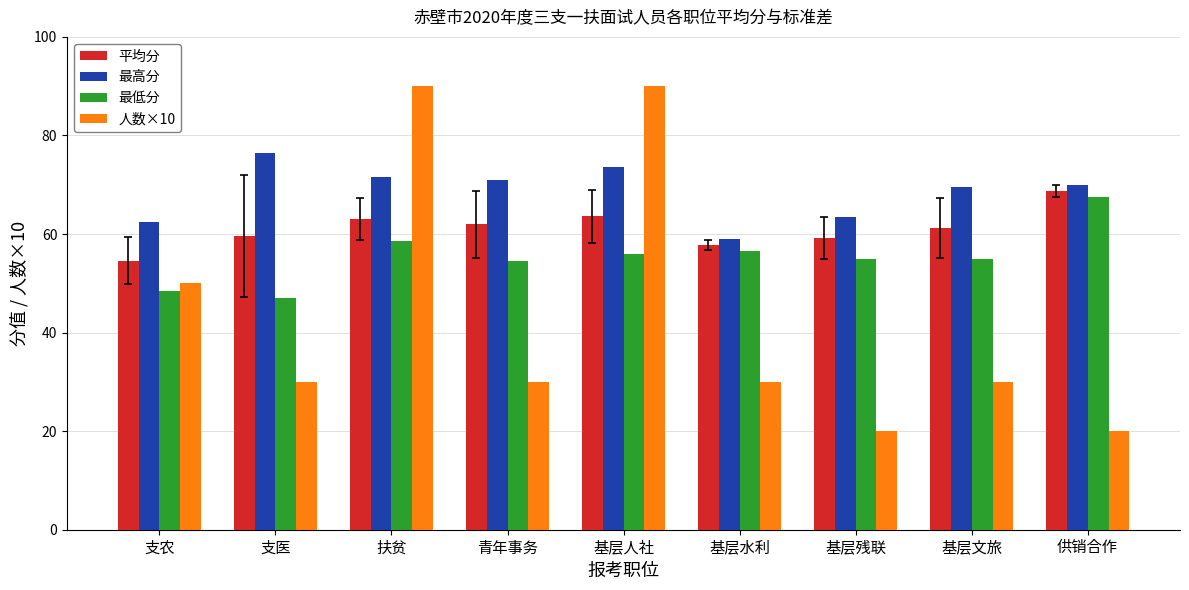

What position from the left is 扶贫?

3